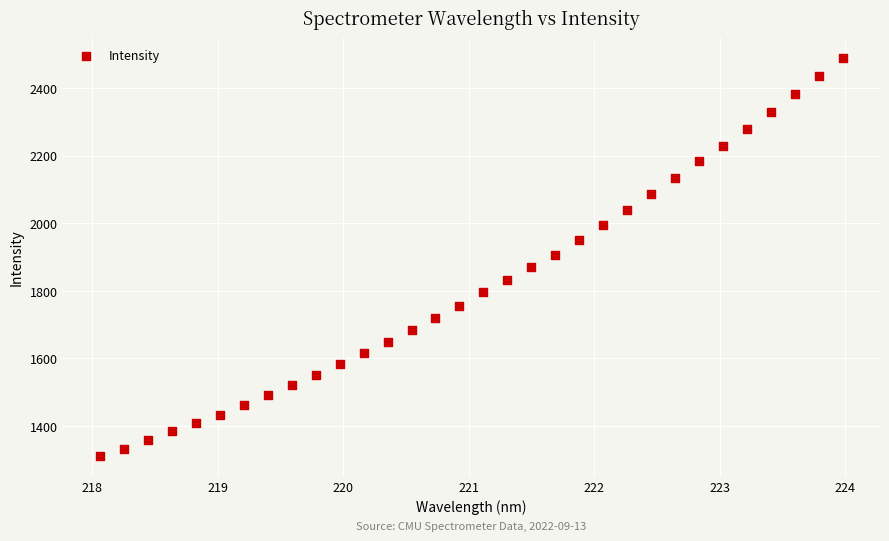

What is the range of X values (max minus min)?

5.9